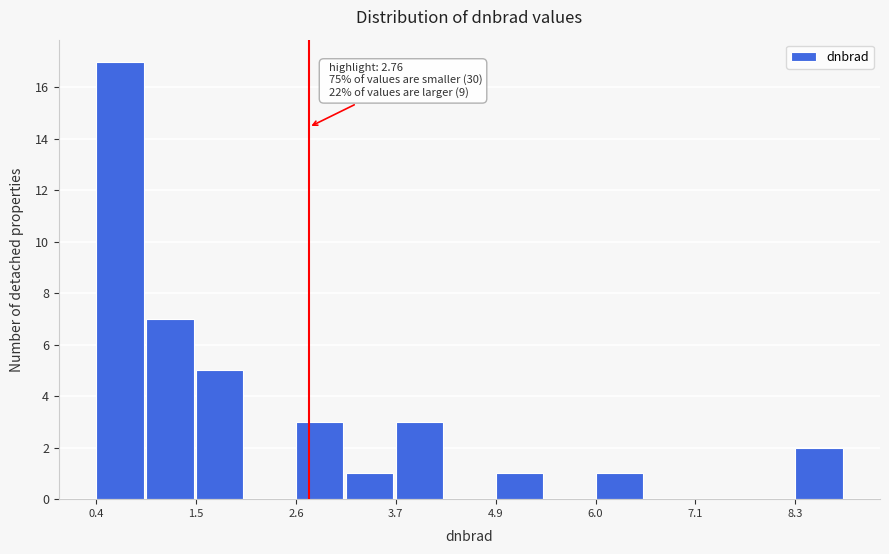

Around what value on the x-axis is the tallest bar? Give the approximate position of its centre, as read against the axis.

0.6